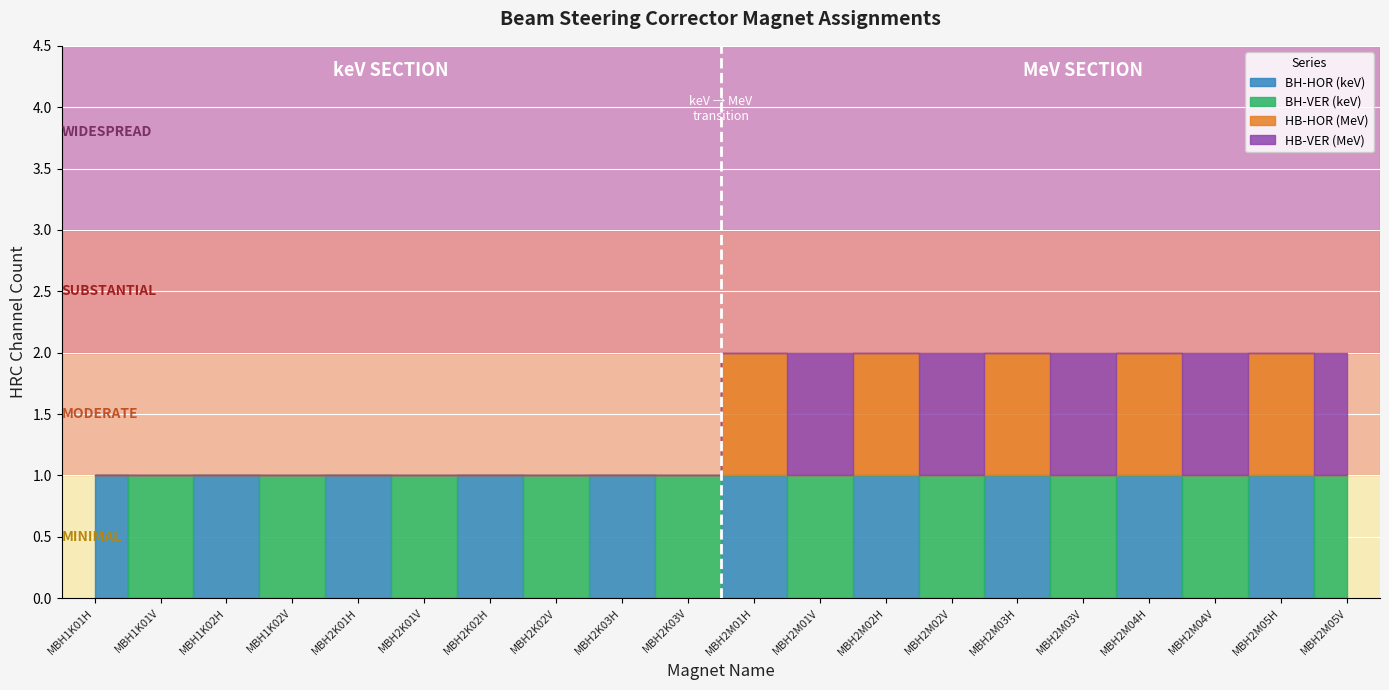

Is it true that HB-VER (MeV) equals 1 at MBH2M01V?

True